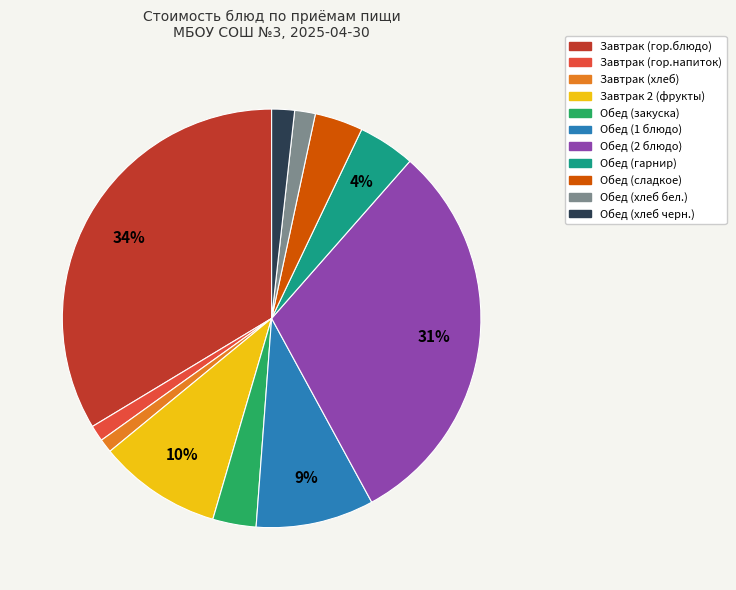

Is there a majority slice in this chart?

No